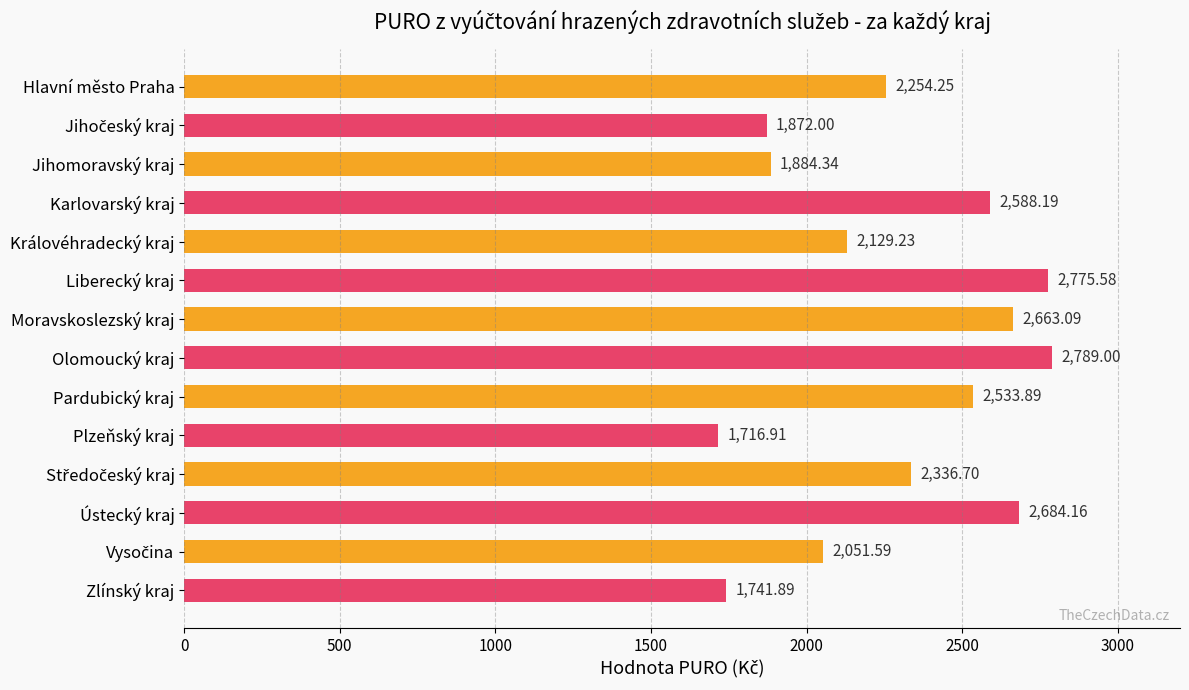

Where is the data nearest to the value 2252?

Hlavní město Praha